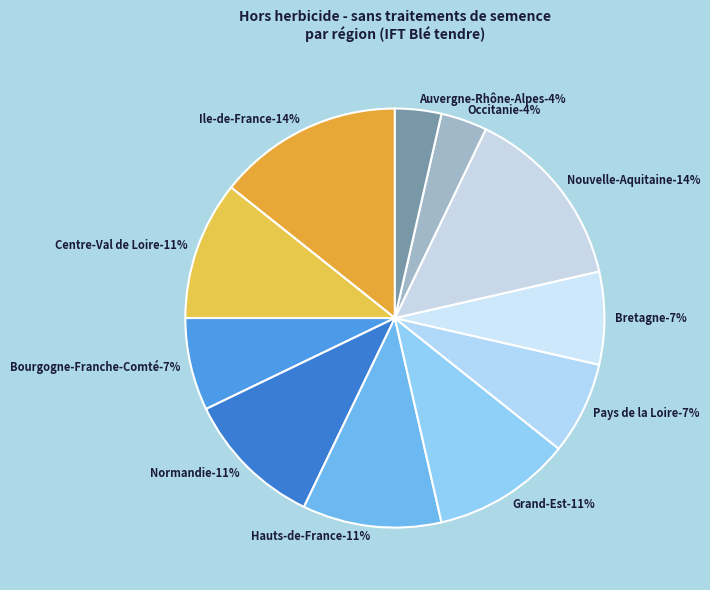

Is Grand-Est the majority of the pie?

No